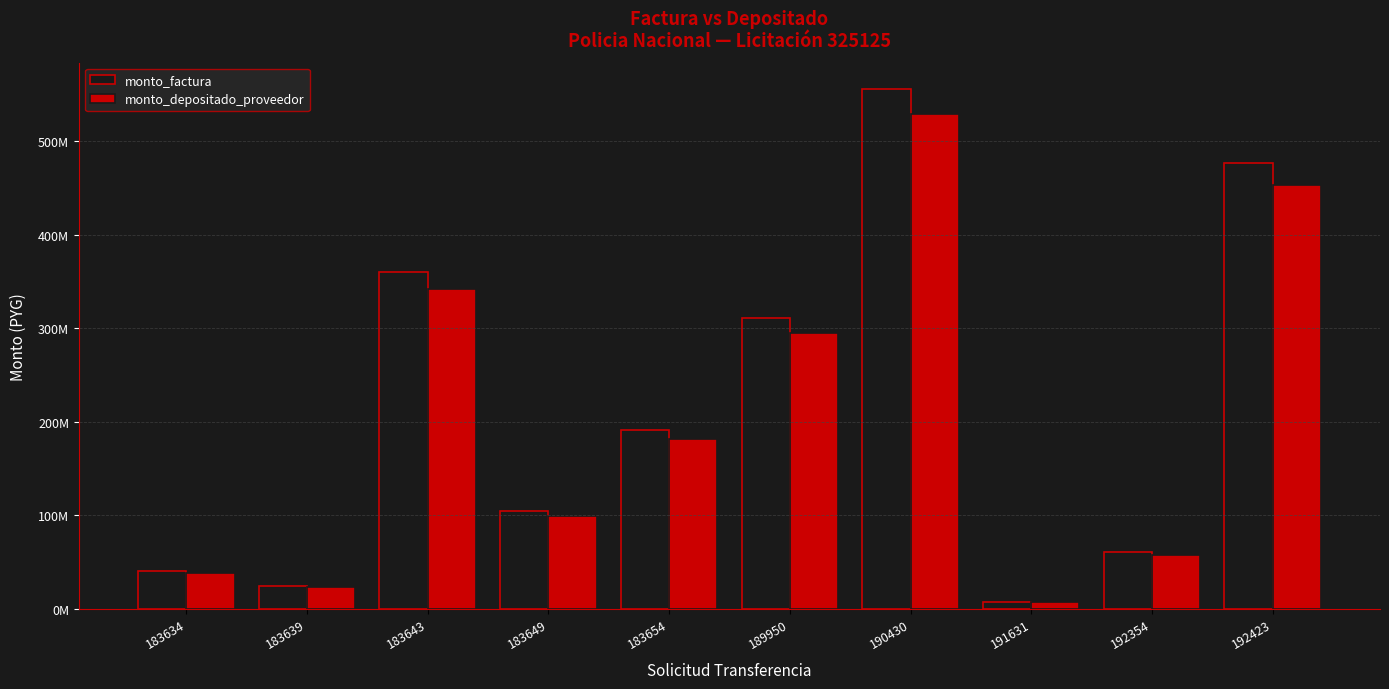

Does the chart contain stacked bars?

No